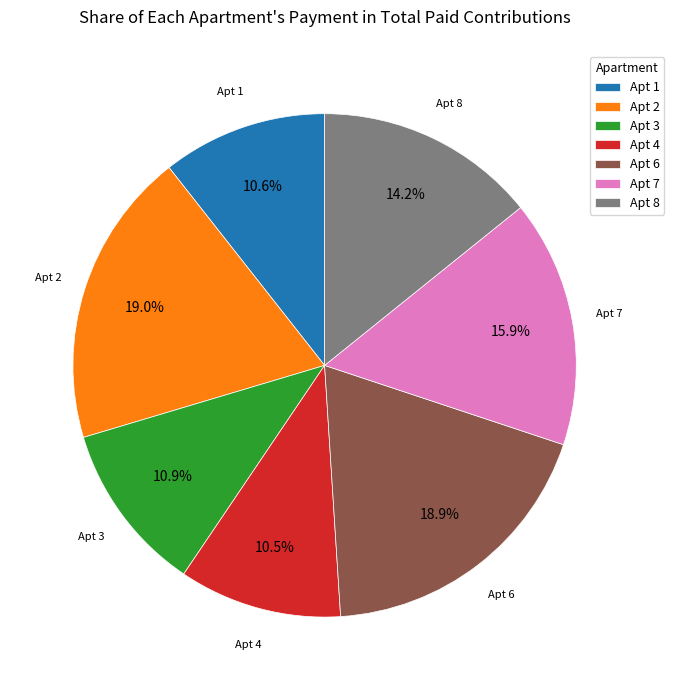

How many slices are in this pie chart?

7